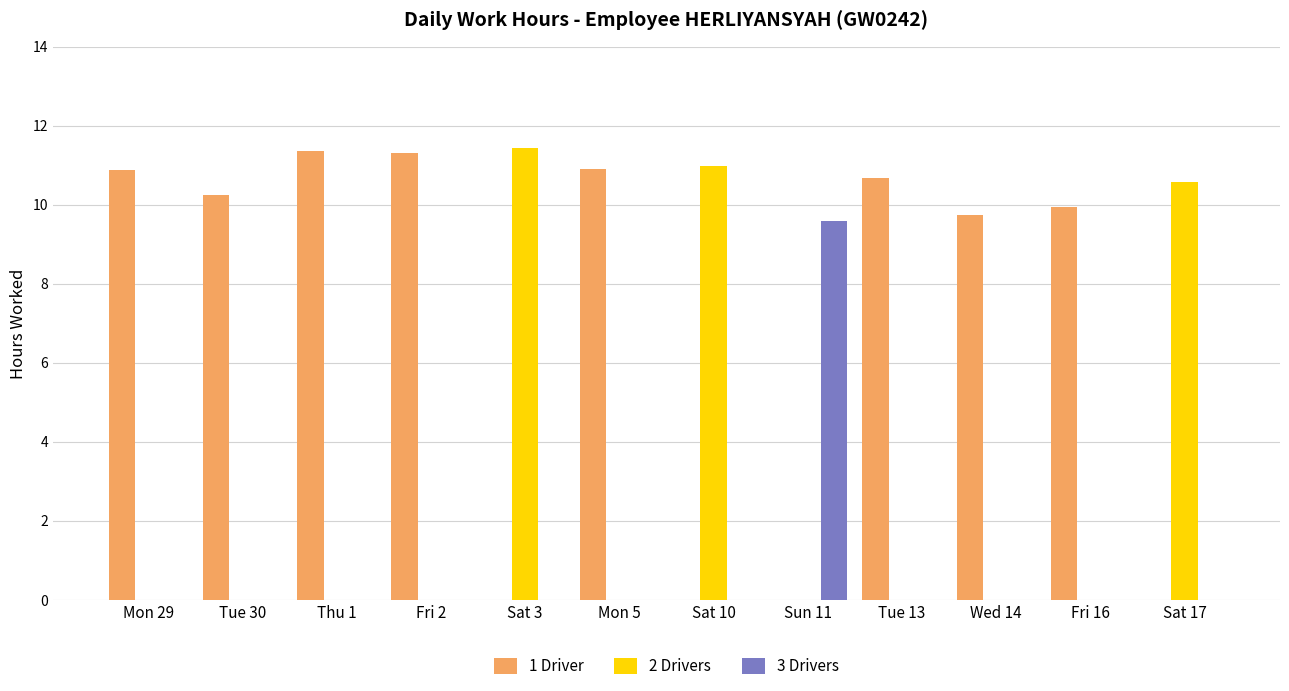

What is the greatest value displayed?

11.4